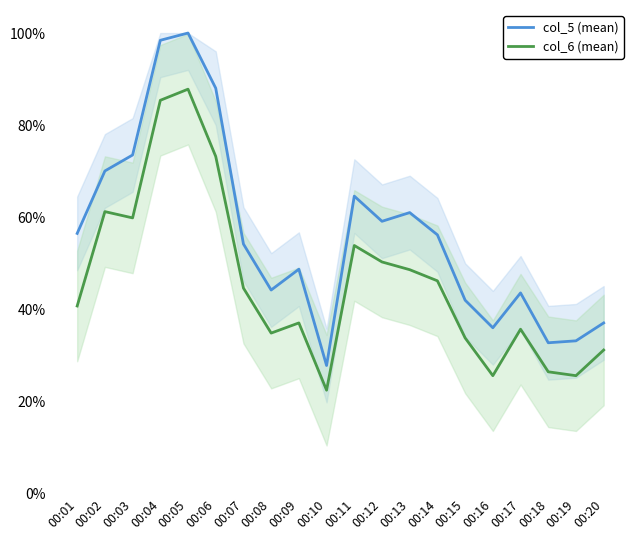

Which series changed the most between 00:11 and 00:15?

col_5 (mean)